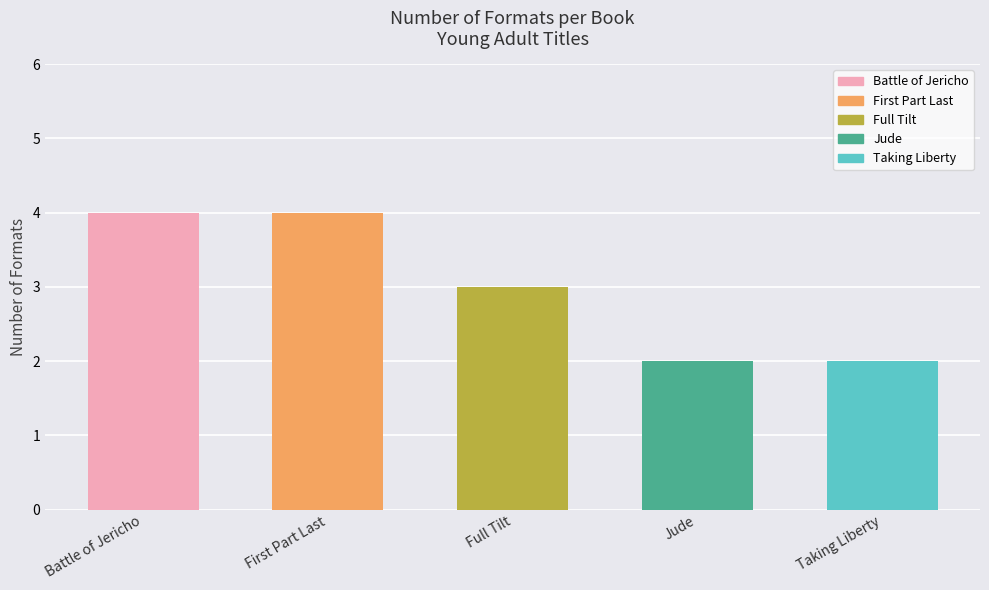

Reading left to right, extract all data points from this chart.

Battle of Jericho=4	First Part Last=4	Full Tilt=3	Jude=2	Taking Liberty=2